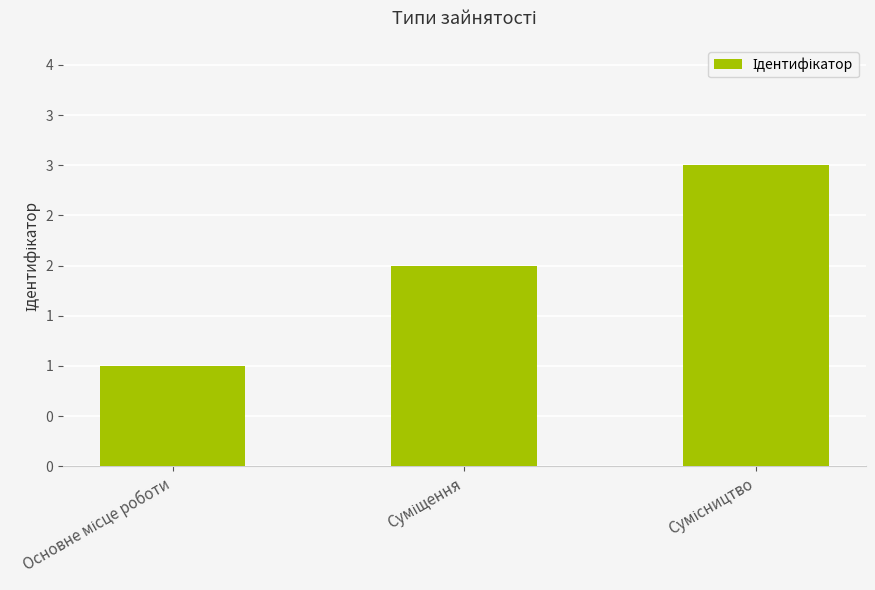

Approximately how many times larger is the value at Сумісництво compared to Основне місце роботи?

3.0